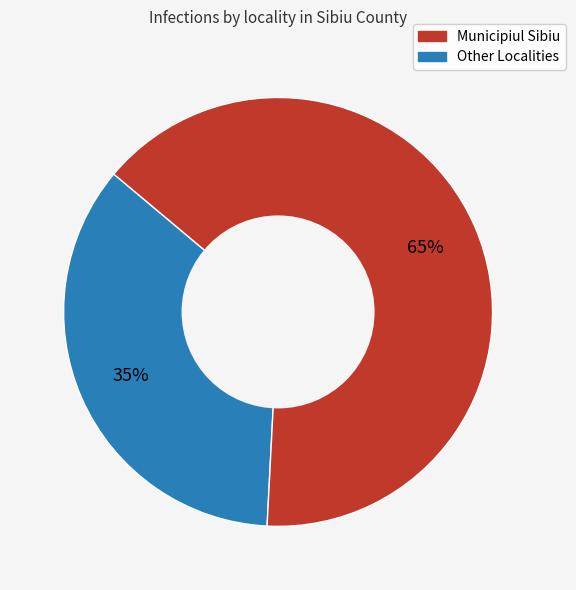

To the nearest percent, what is the average slice percentage?

50%